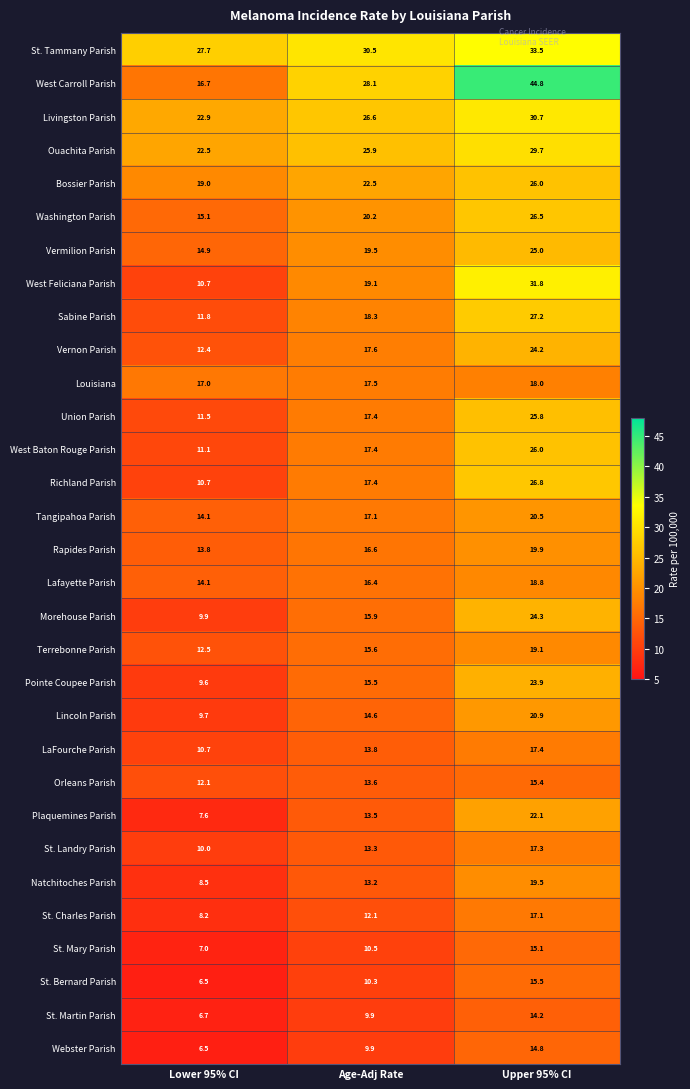

Which series has the widest spread of values?

West Carroll Parish